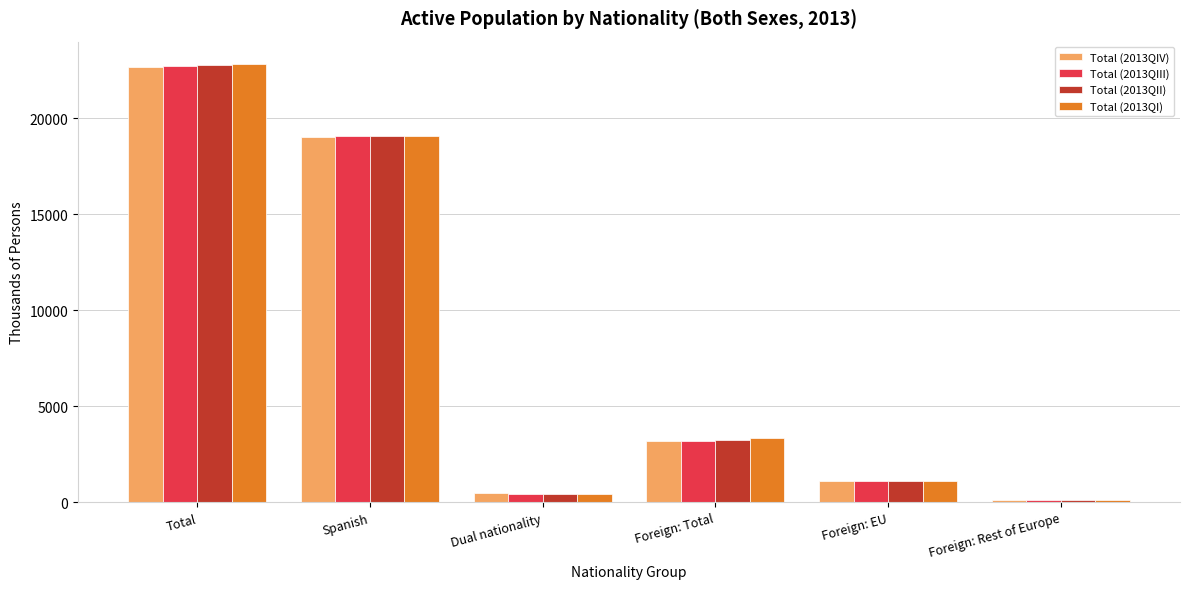

Which series has the widest spread of values?

Total (2013QI)